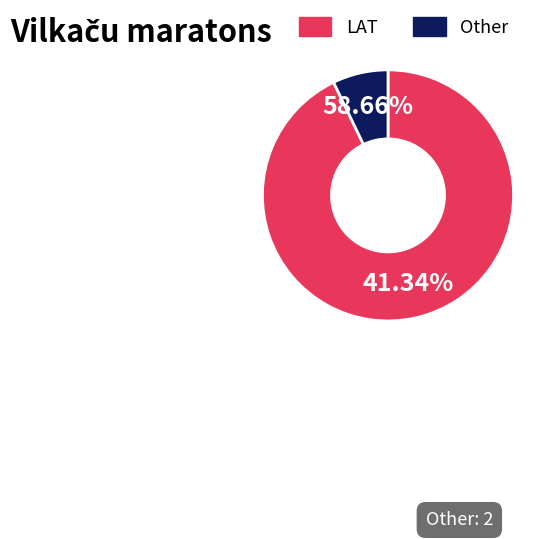

Is the sum of Other and LAT greater than half?

Yes